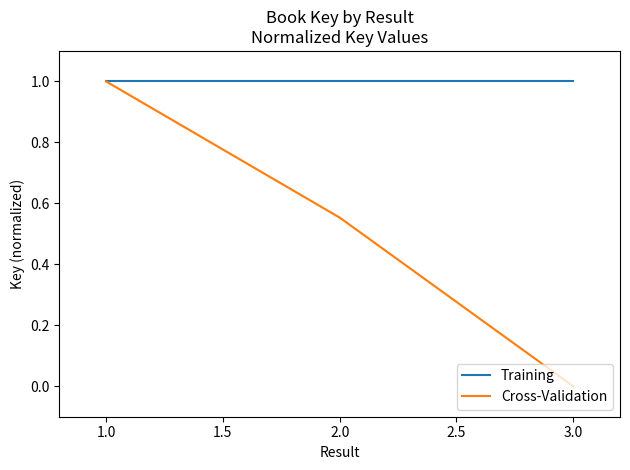

What position from the left is 2.0?

2